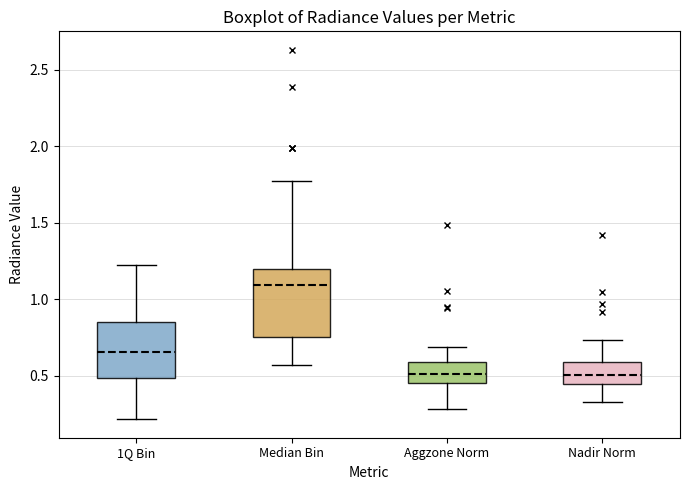

Where does the upper whisker of the box for 1Q Bin end on the y-axis? The values are not printed on the chart, so give them approximately, as read against the axis.

1.25